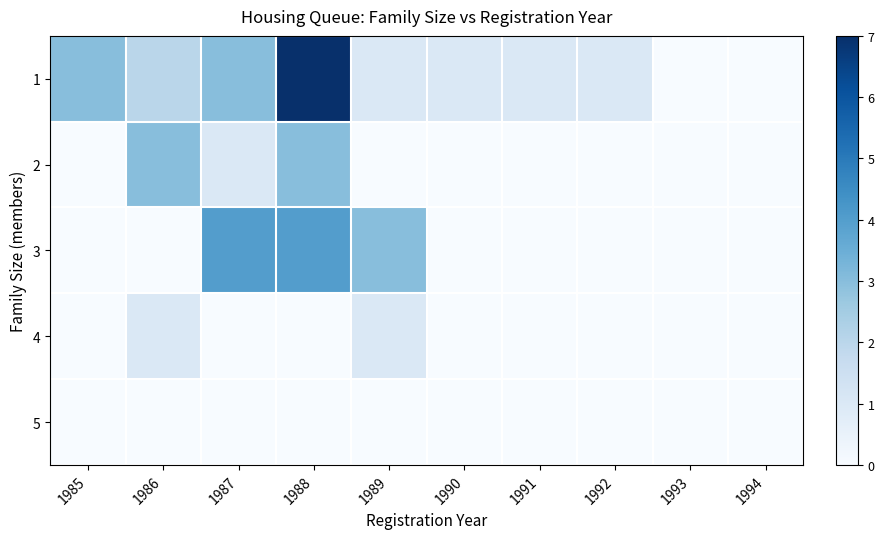

How many data points does each series have?

10